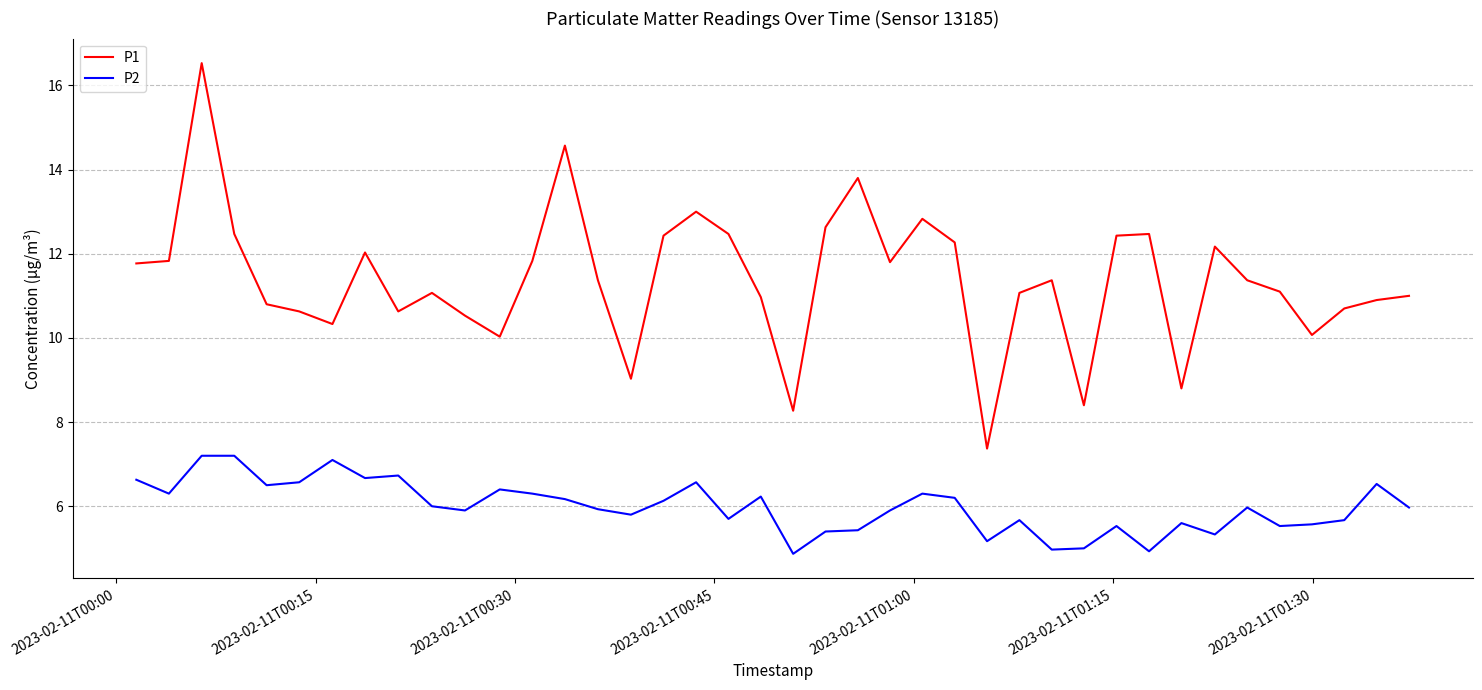

List the series in order of their overall mean, lowest first.

P2, P1